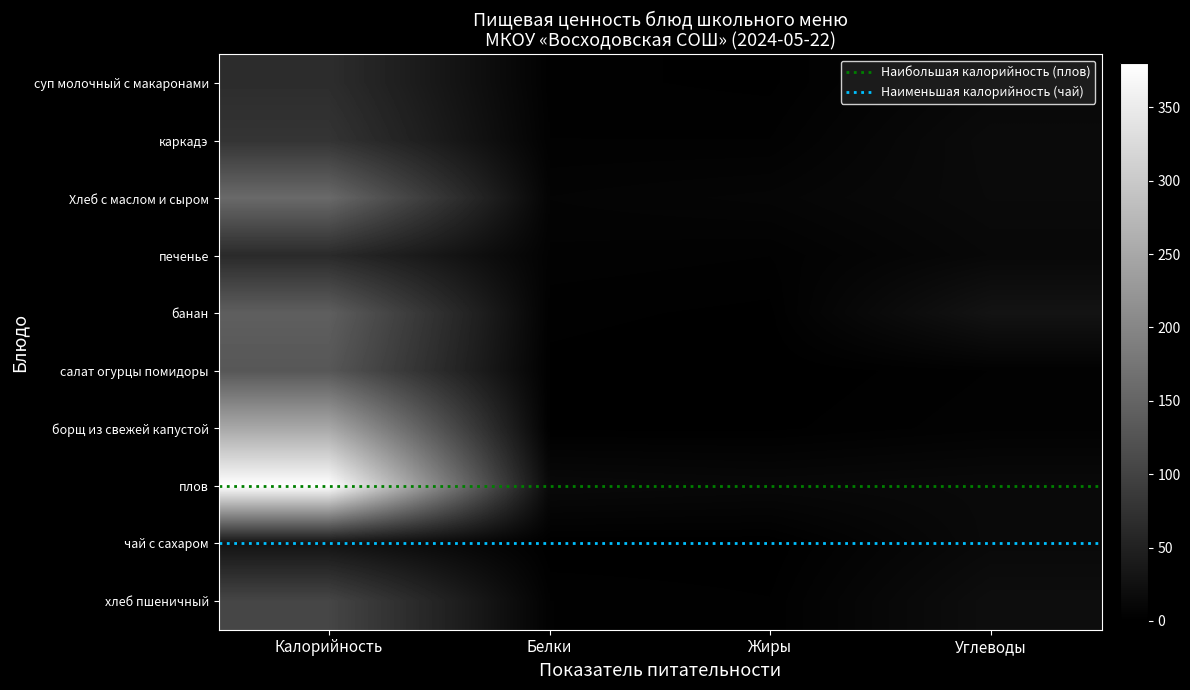

At how many categories does at least one series exceed 362?

1